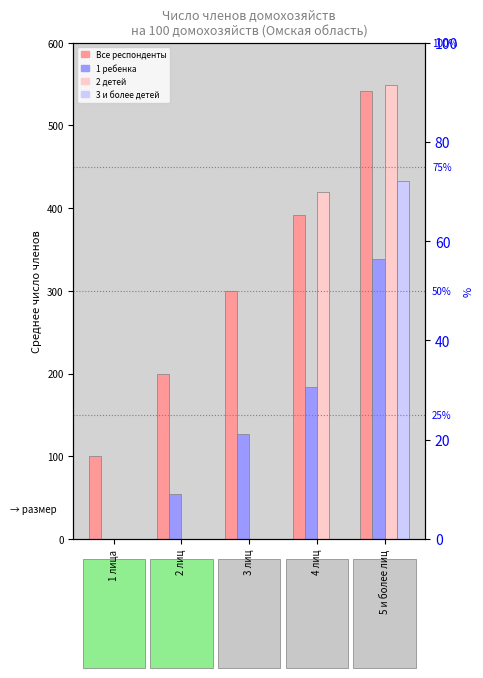

What is the difference between the 1 ребенка values at 5 и более лиц and 4 лиц?

154.3